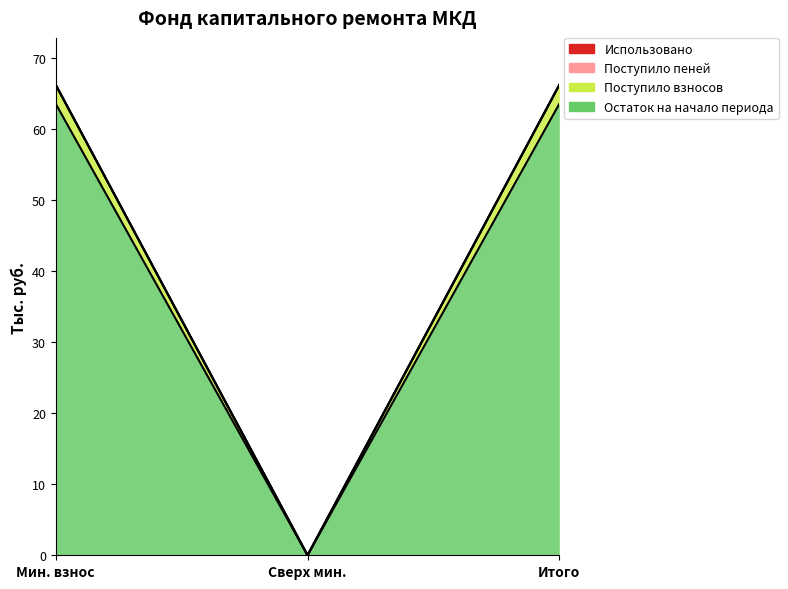

Which category has the lowest value across all series?

Сверх мин.